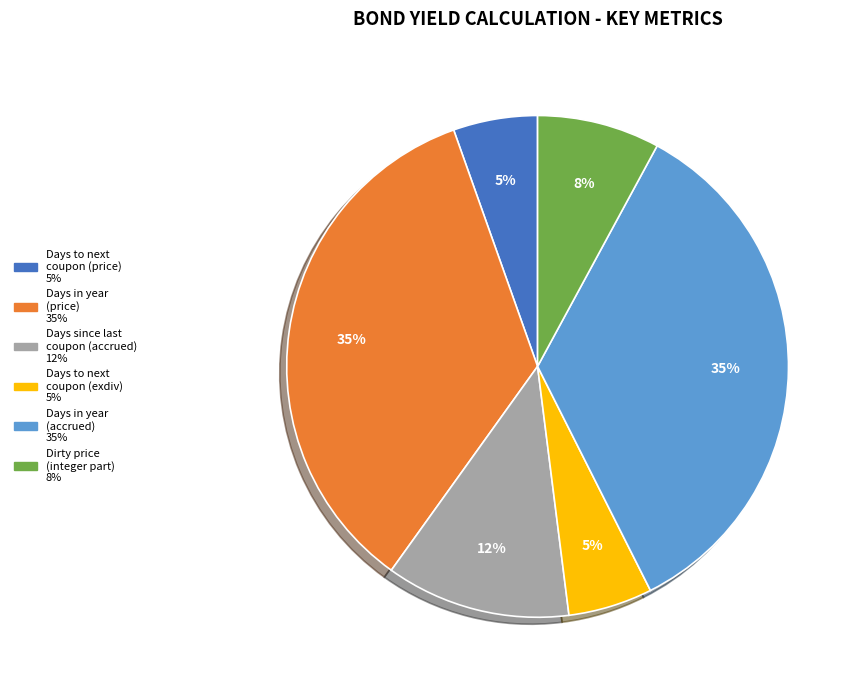

To the nearest percent, what is the average slice percentage?

17%